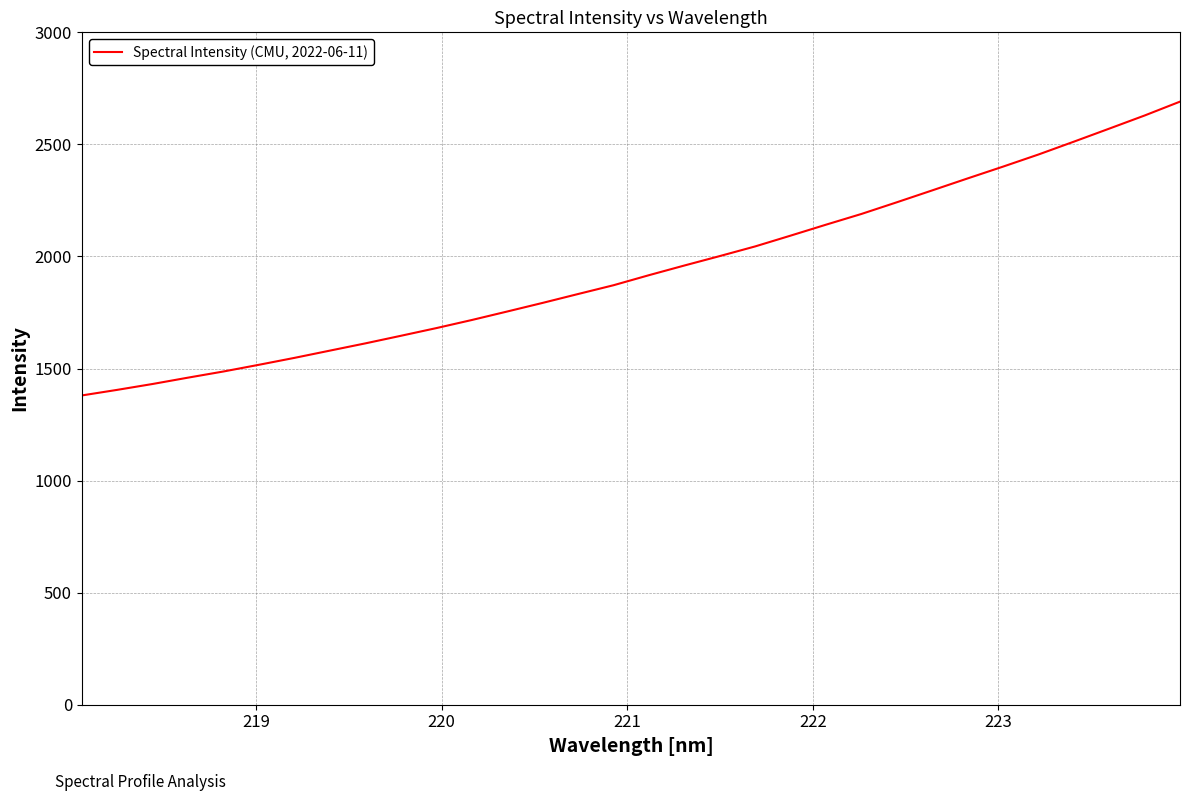

What is the maximum value shown in the chart?

2690.8